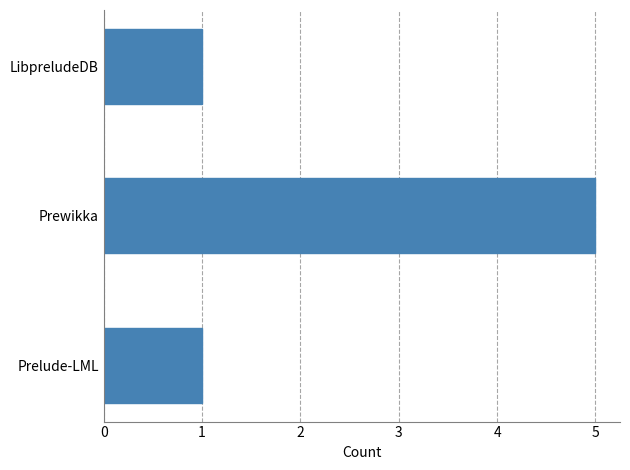

Count the number of categories in the chart.

3